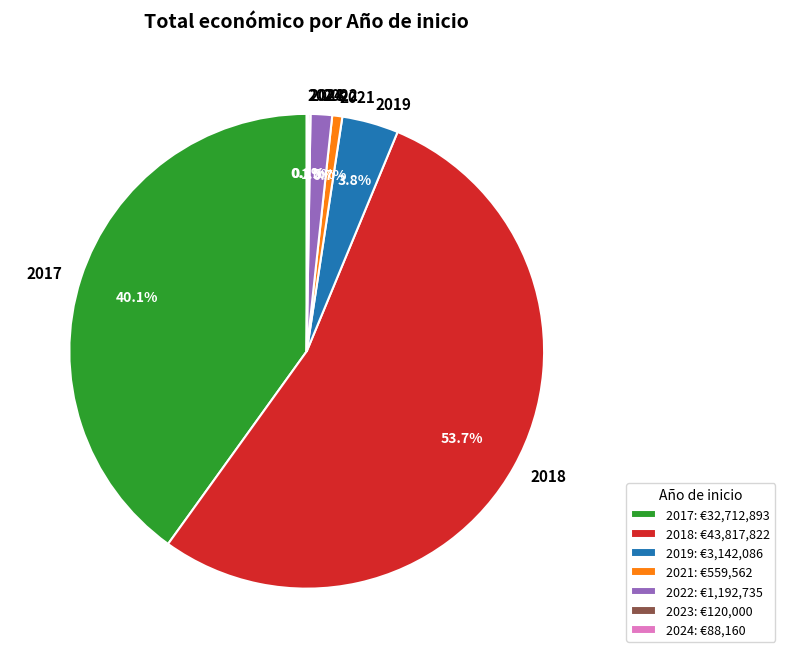

Between 2021 and 2022, which is larger?

2022